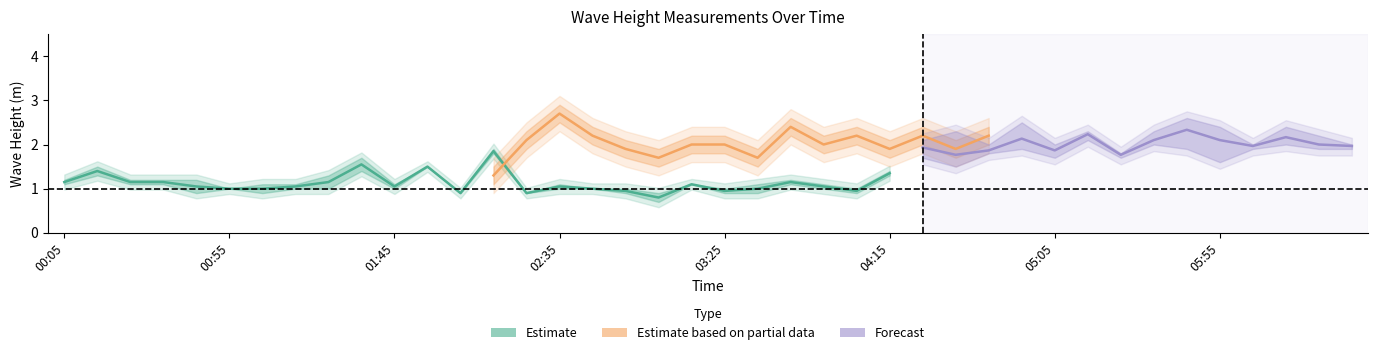

What is the sum of all 2.145 values?

43.4